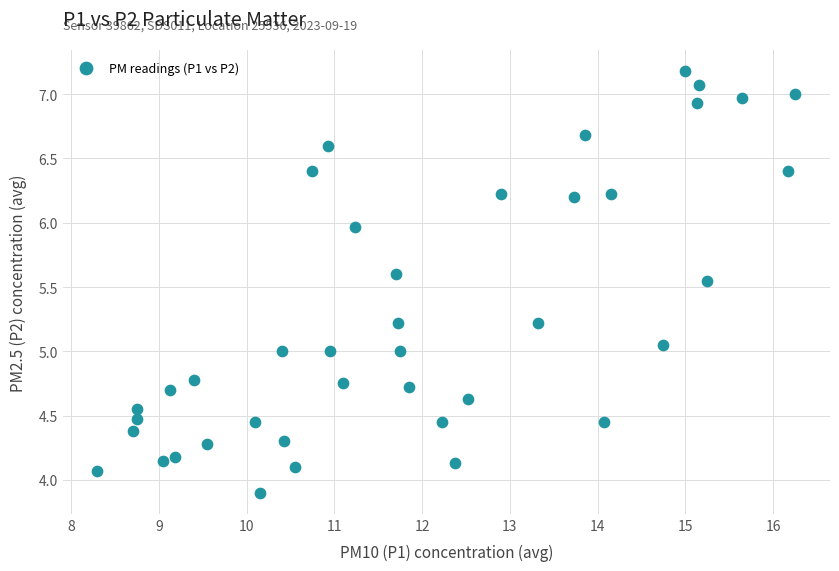

What is the range of Y values (max minus min)?

3.3